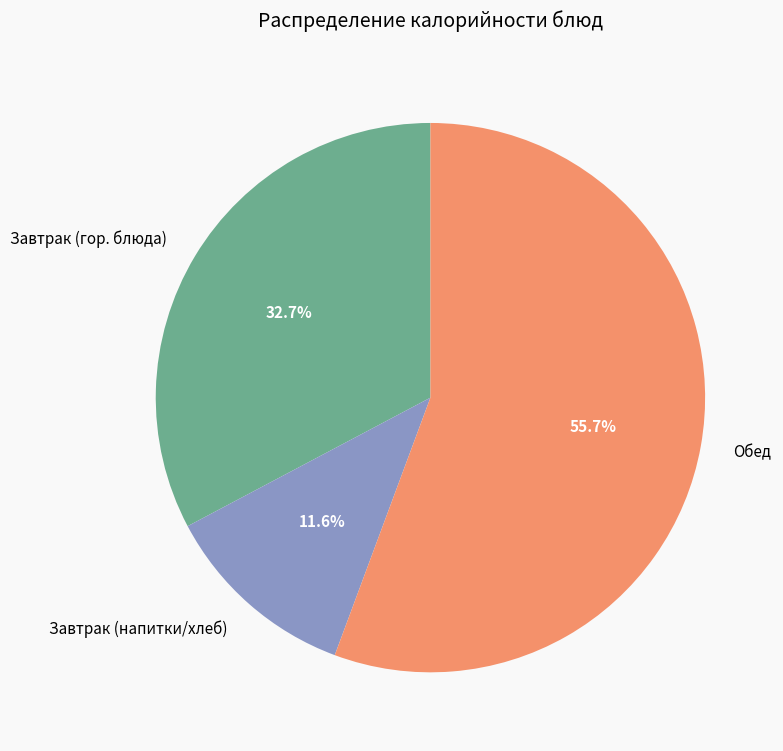

Do Завтрак (напитки/хлеб) and Завтрак (гор. блюда) together represent more than half of the pie?

No